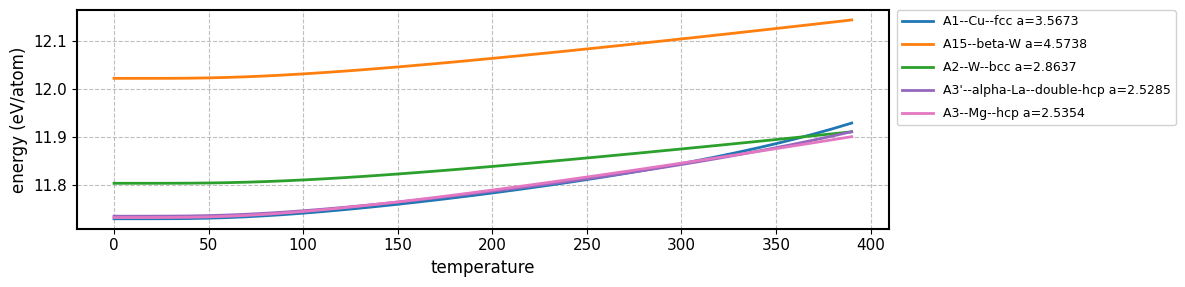

Which series has the widest spread of values?

A1--Cu--fcc a=3.5673